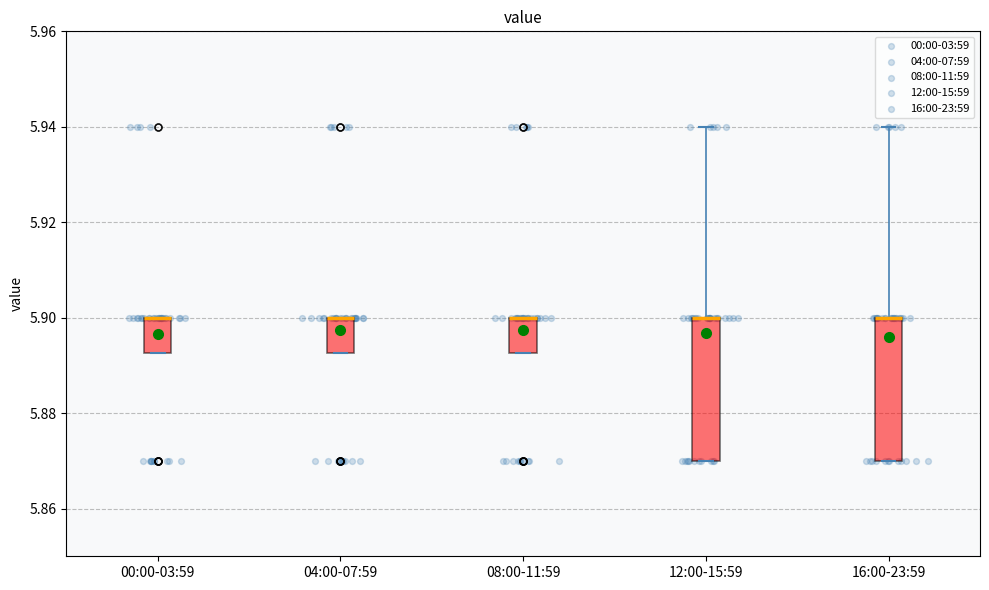

Reading left to right, read every box against the y-axis: the position of its median line, the range the box covers, and the ends of its whiskers. The values are not printed on the chart, so give them approximately, as read against the axis.

00:00-03:59: median 5.900 (drawn on the box's upper edge), box 5.892 to 5.900, whiskers 5.892 to 5.900
04:00-07:59: median 5.900 (drawn on the box's upper edge), box 5.892 to 5.900, whiskers 5.892 to 5.900
08:00-11:59: median 5.900 (drawn on the box's upper edge), box 5.892 to 5.900, whiskers 5.892 to 5.900
12:00-15:59: median 5.900 (drawn on the box's upper edge), box 5.870 to 5.900, whiskers 5.870 to 5.940
16:00-23:59: median 5.900 (drawn on the box's upper edge), box 5.870 to 5.900, whiskers 5.870 to 5.940